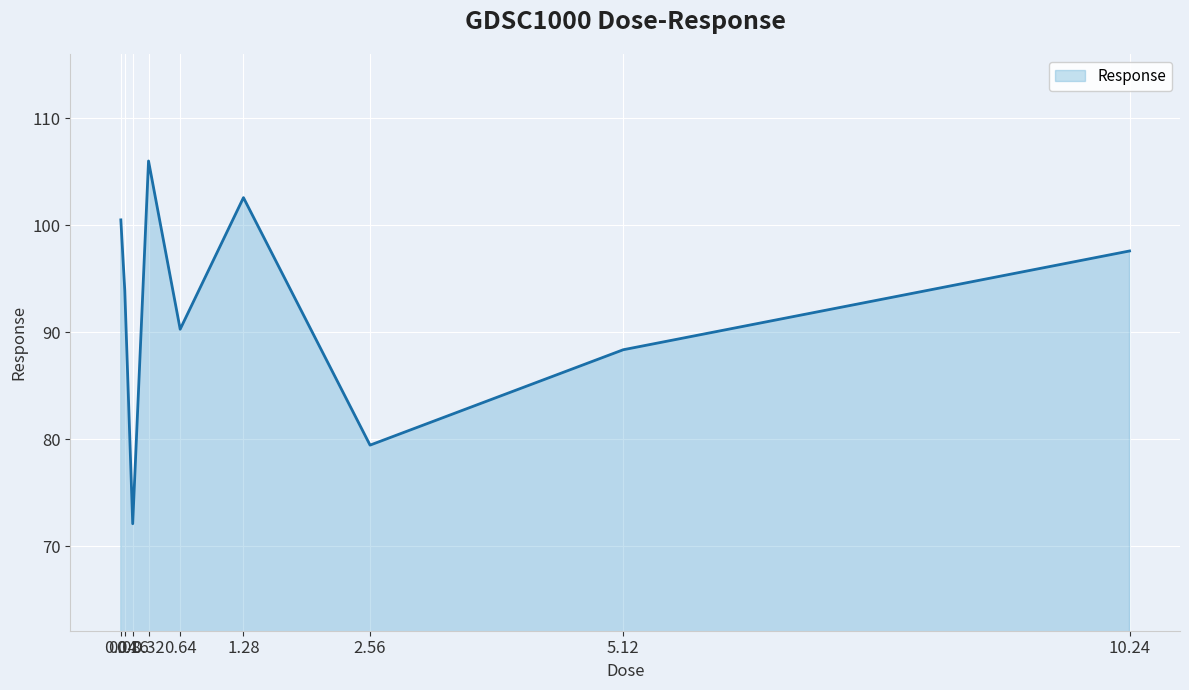

What position from the right is 1.28?

4